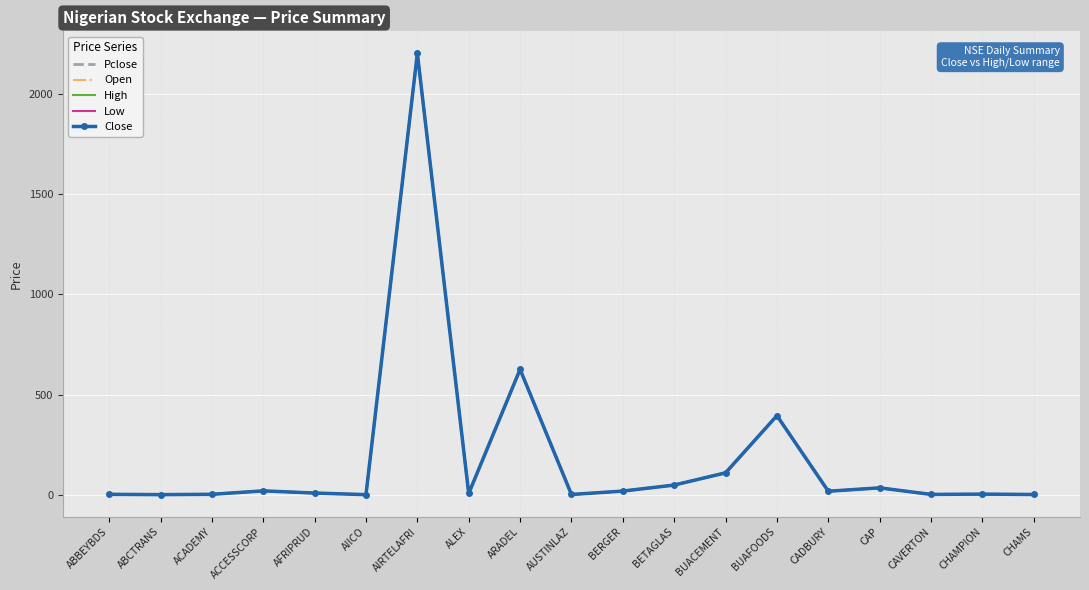

Which series has the largest total across all categories?

High